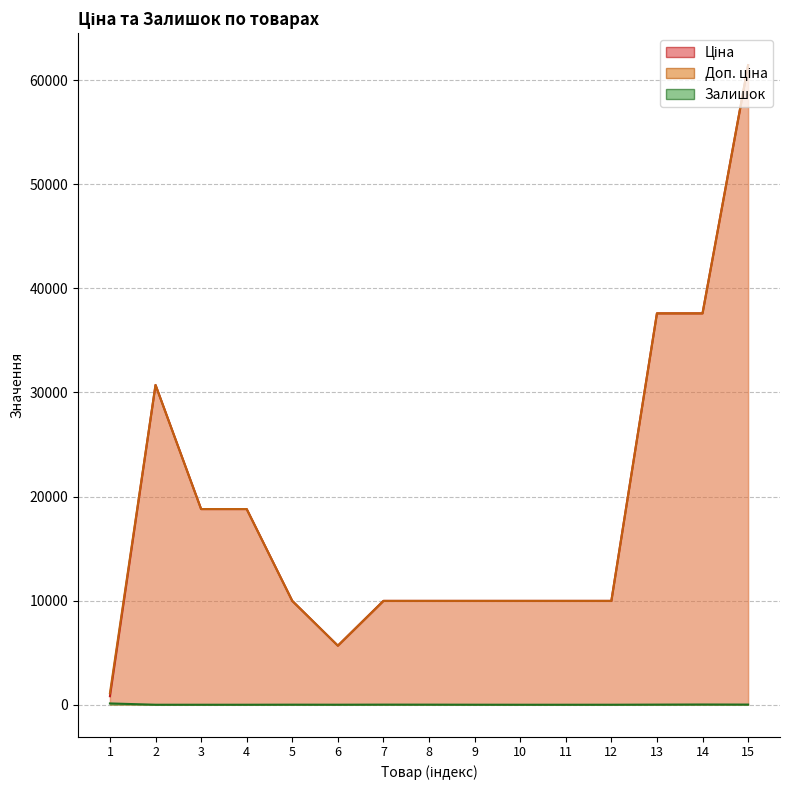

What is the highest value of the Залишок series?

125.0